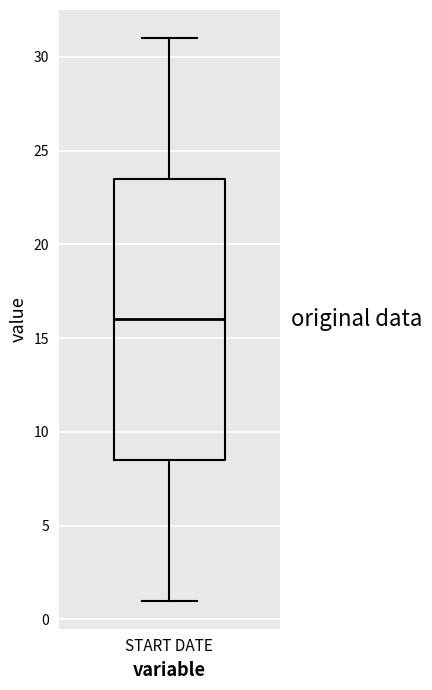

Read this box plot against the y-axis: the position of the median line, the range covered by the box, and the ends of both whiskers. The values are not printed on the chart, so give them approximately, as read against the axis.

median 16.0, box 8.5 to 23.5, whiskers 1.0 to 31.0